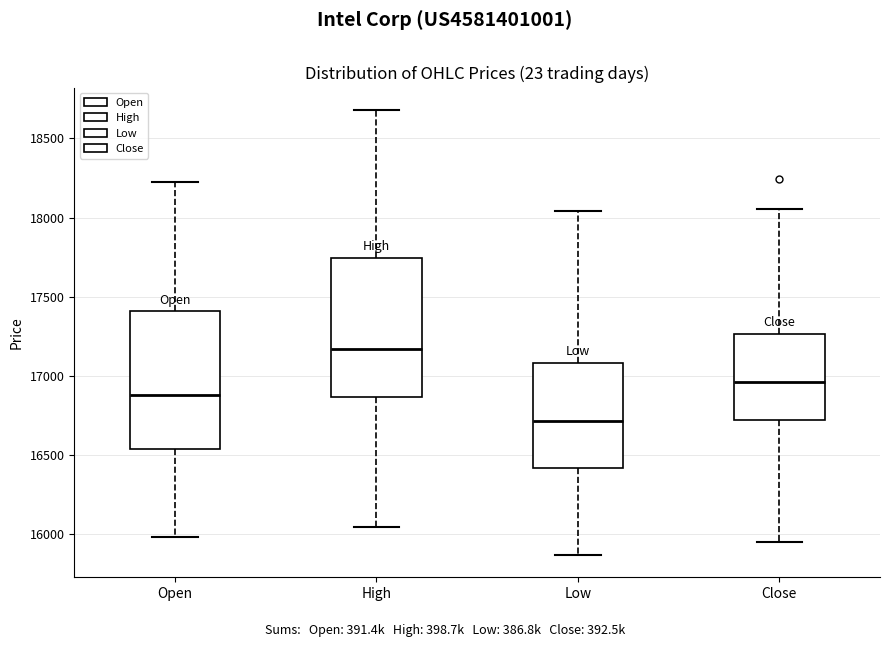

Reading left to right, transcribe this box plot: for each box, give where its median line is, the range the box spans, and where its two whiskers end, as read against the y-axis. The values are not printed on the chart, so give them approximately, as read against the axis.

Open: median 16900, box 16550 to 17400, whiskers 16000 to 18250
High: median 17150, box 16850 to 17750, whiskers 16050 to 18700
Low: median 16700, box 16400 to 17100, whiskers 15850 to 18050
Close: median 16950, box 16700 to 17250, whiskers 15950 to 18050